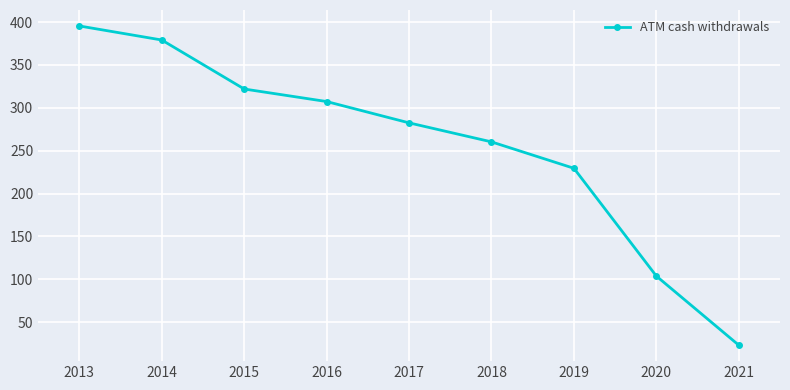

What is the value of the 6th point from the left?

260.3